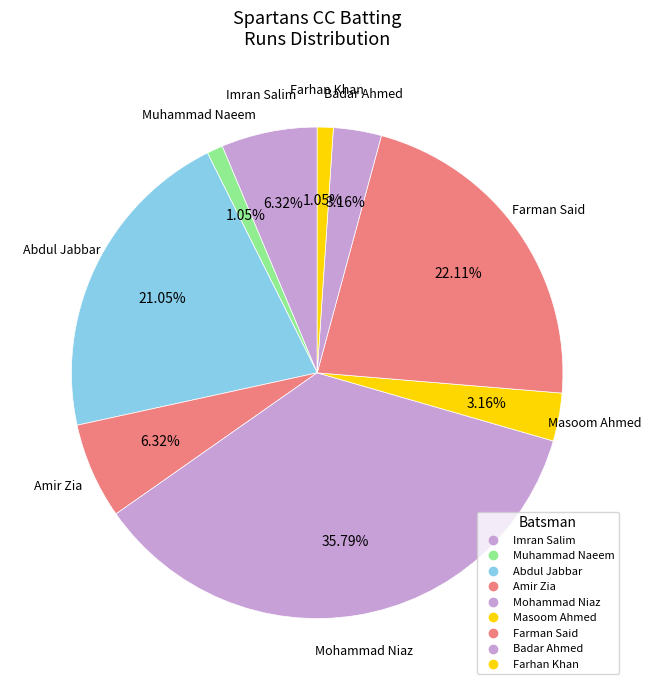

Count the number of slices in the pie.

9